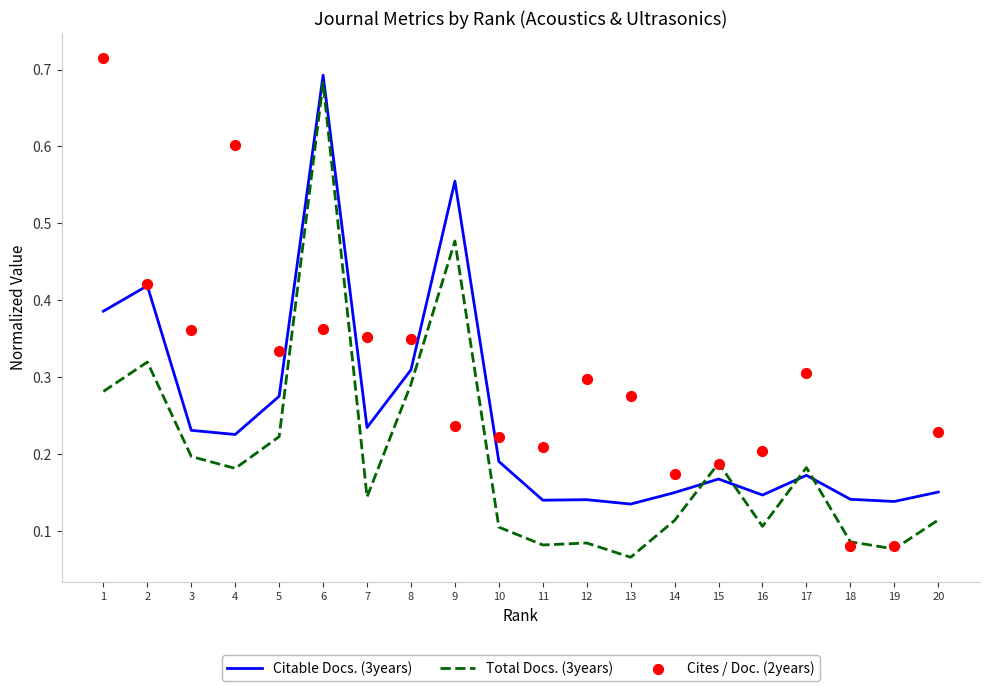

What is the total value across all series at 1?

1.4